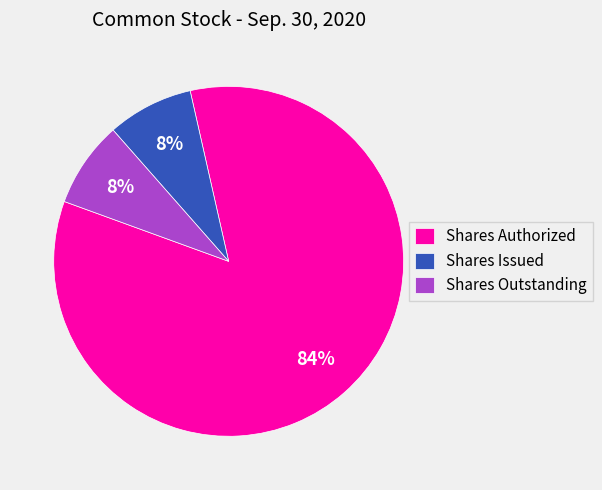

What percentage is the Shares Outstanding slice, to the nearest percent?

8%